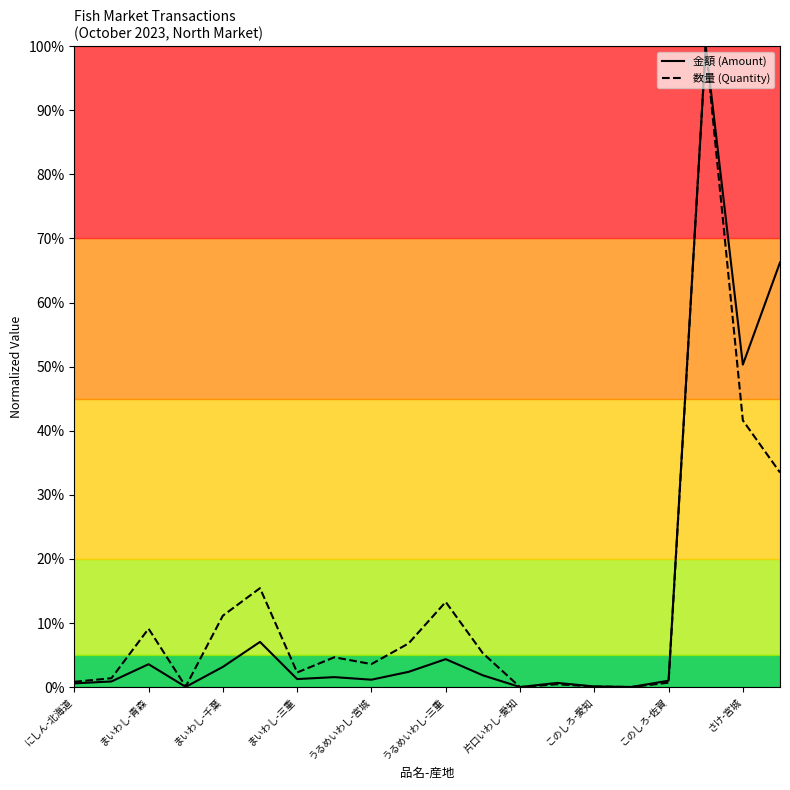

List the series in order of their overall mean, highest first.

数量 (Quantity), 金額 (Amount)